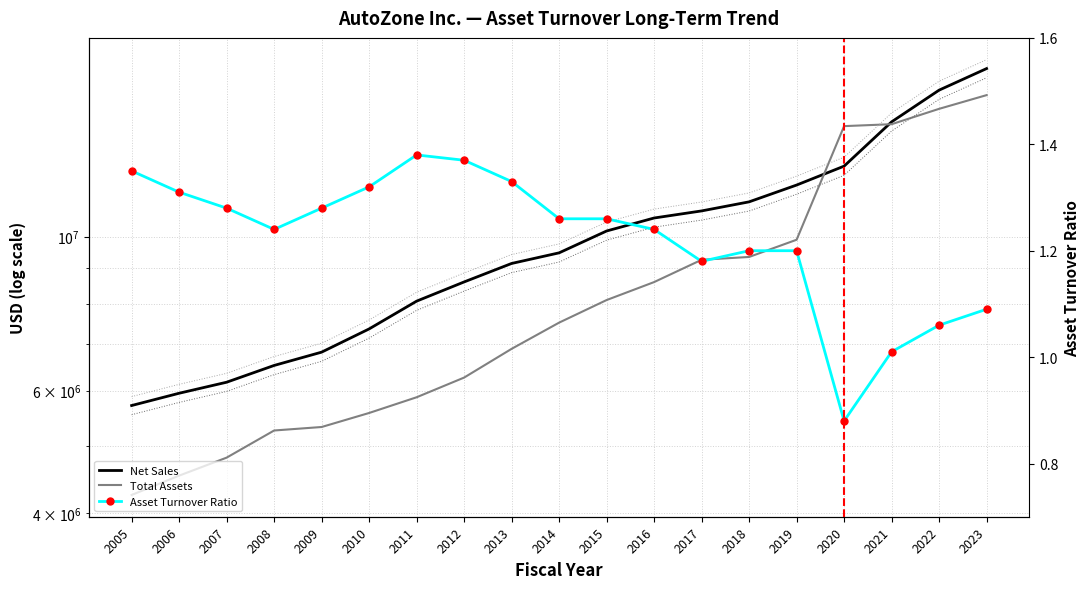

Reading right to left, extract all data points from this chart.

Net Sales: 2023=17457209.0	2022=16252230.0	2021=14629585.0	2020=12631967.0	2019=11863743.0	2018=11221077.0	2017=10888676.0	2016=10635676.0	2015=10187340.0	2014=9475313.0	2013=9147530.0	2012=8603863.0	2011=8072973.0	2010=7362618.0	2009=6816824.0	2008=6522705.0	2007=6169804.0	2006=5948355.0	2005=5710882.0
Total Assets: 2023=15985878.0	2022=15275043.0	2021=14516199.0	2020=14423872.0	2019=9895913.0	2018=9346980.0	2017=9259781.0	2016=8599787.0	2015=8102349.0	2014=7517858.0	2013=6892089.0	2012=6265639.0	2011=5869602.0	2010=5571594.0	2009=5318405.0	2008=5257112.0	2007=4804709.0	2006=4526306.0	2005=4245257.0
Asset Turnover Ratio: 2023=1.1	2022=1.1	2021=1.0	2020=0.9	2019=1.2	2018=1.2	2017=1.2	2016=1.2	2015=1.3	2014=1.3	2013=1.3	2012=1.4	2011=1.4	2010=1.3	2009=1.3	2008=1.2	2007=1.3	2006=1.3	2005=1.4